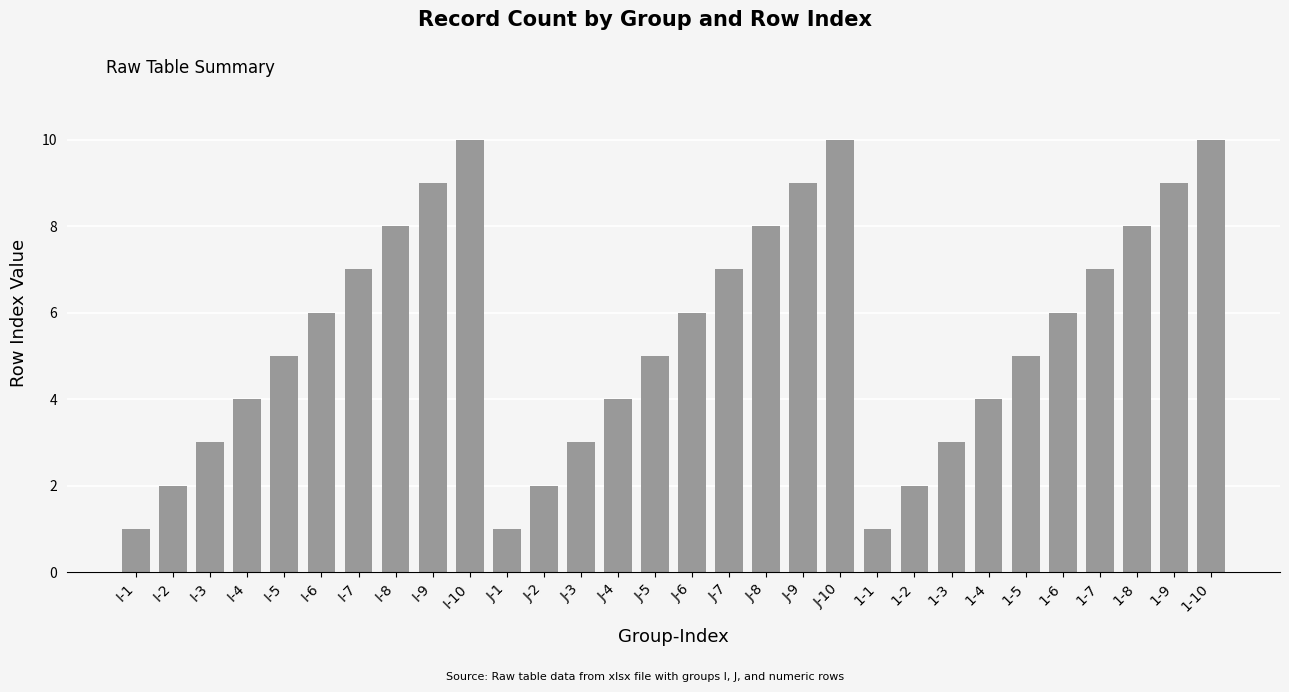

What is the difference between the maximum and minimum values?

9